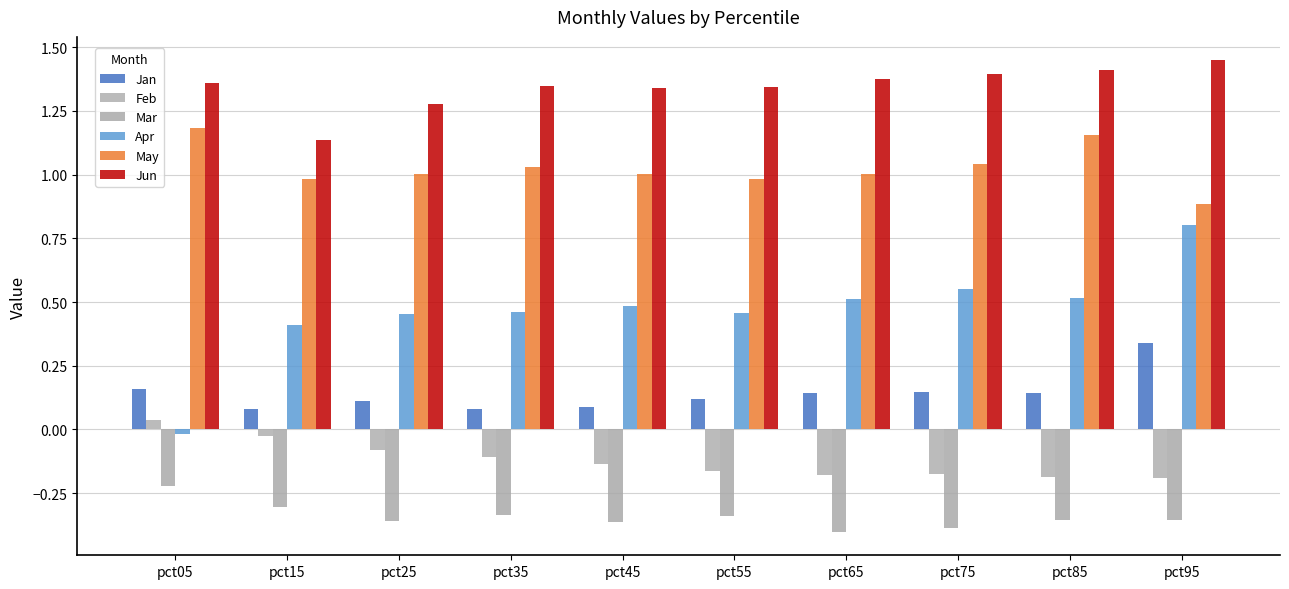

The value of Apr at pct25 is 0.5. True or false?

True